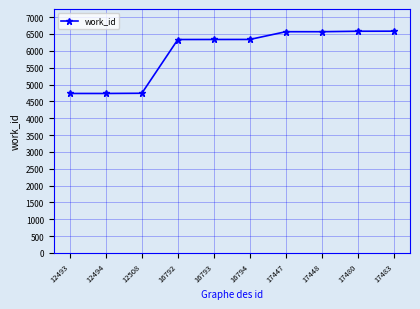

What is the difference between the values at 12493 and 17480?

1848